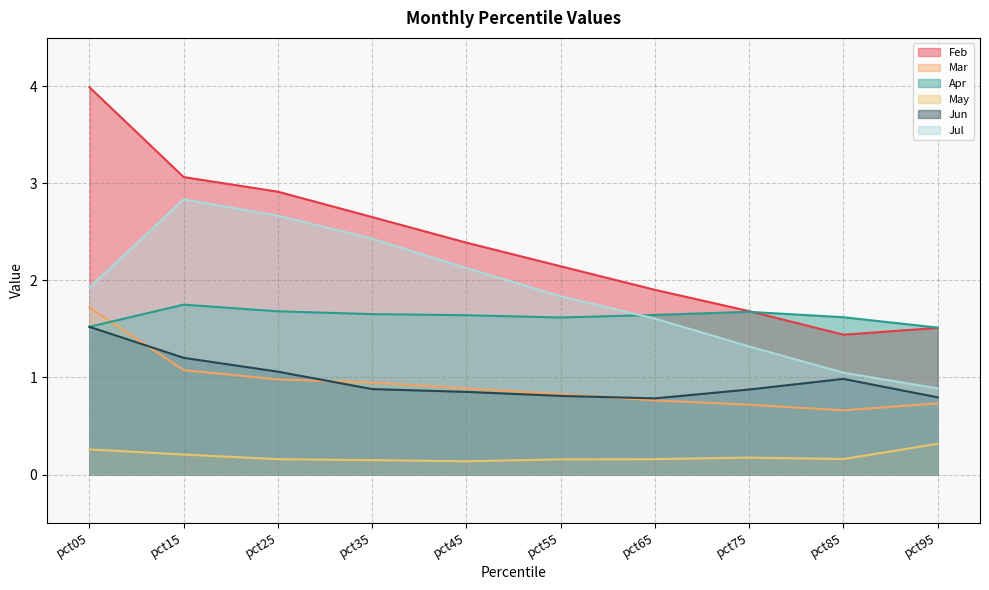

What is the smallest value displayed?

0.1